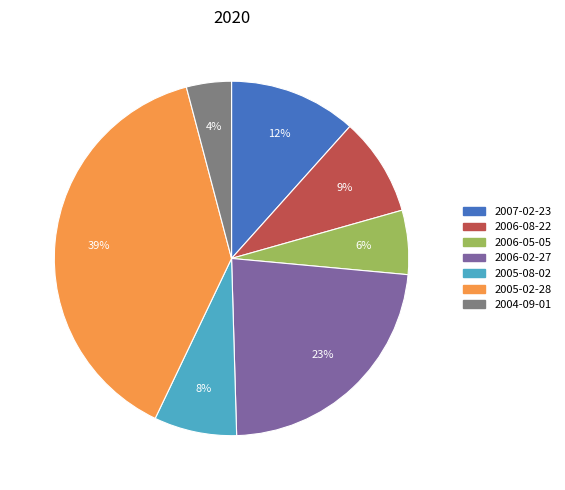

Do 2006-08-22 and 2004-09-01 together represent more than half of the pie?

No